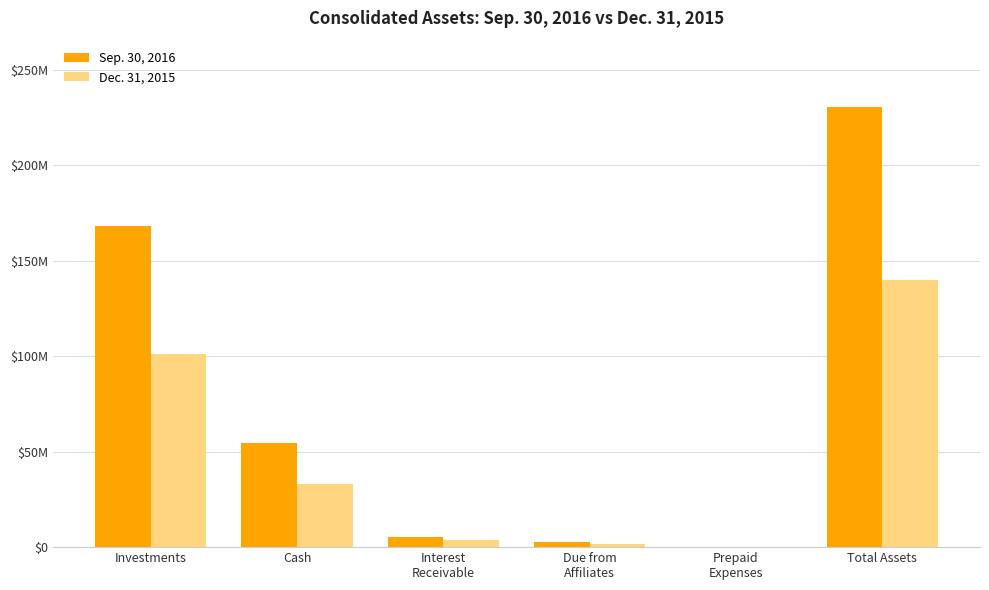

What are all the series names shown in the legend?

Sep. 30, 2016, Dec. 31, 2015